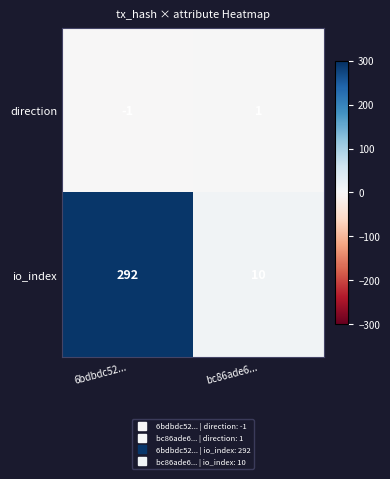

How many categories are shown in the chart?

2